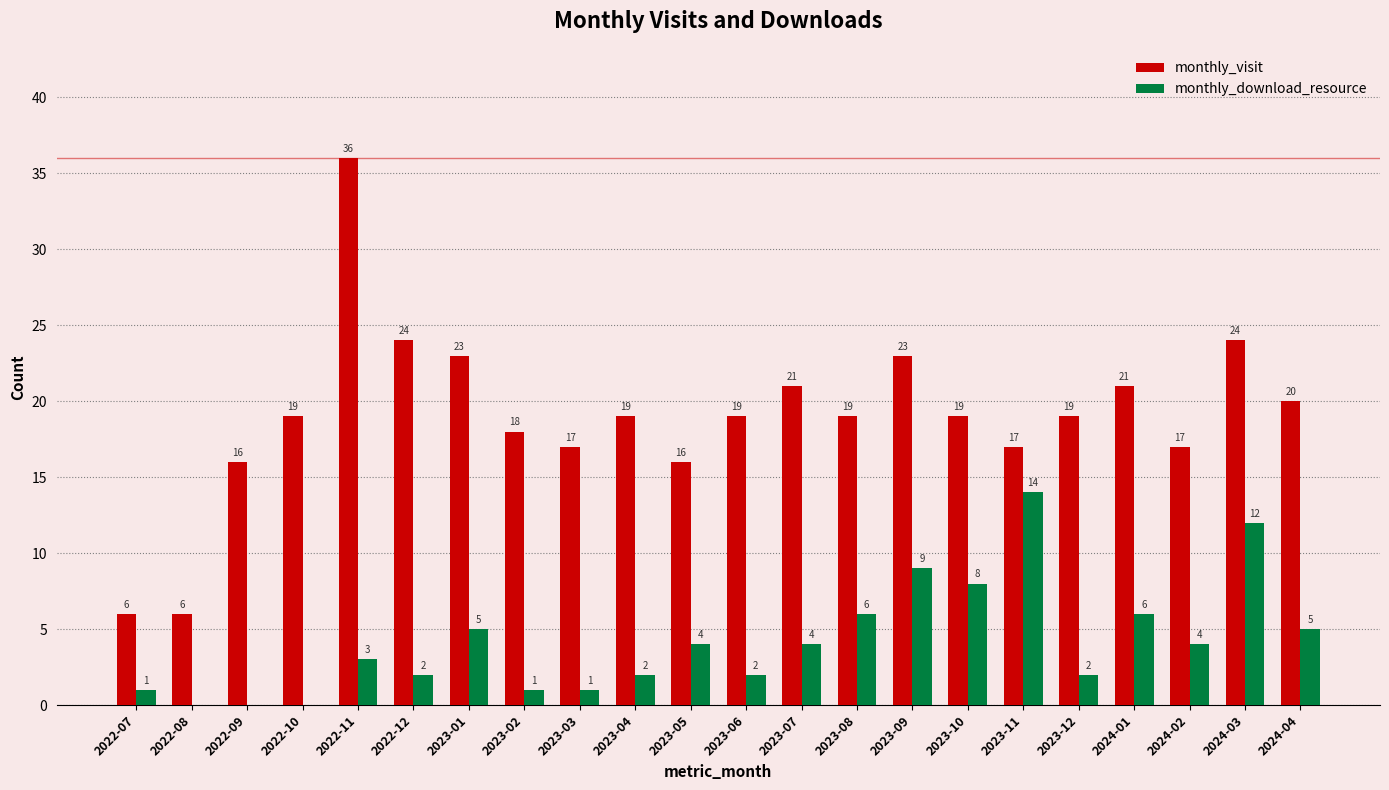

Which series changed the most between 2022-09 and 2022-10?

monthly_visit